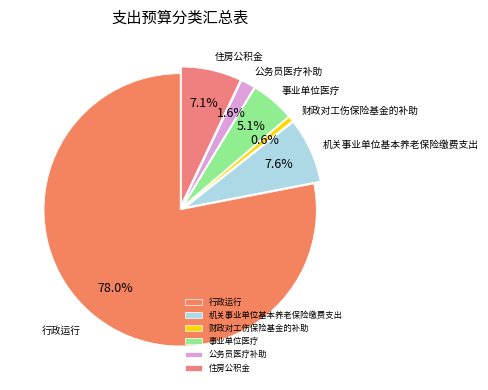

Combined, do 事业单位医疗 and 公务员医疗补助 account for over 50%?

No